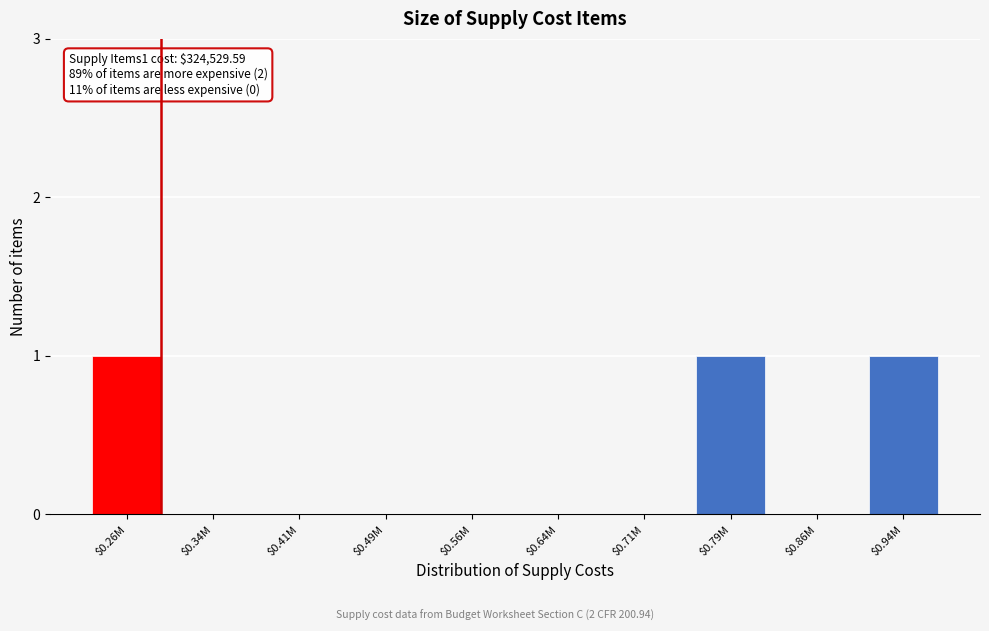

What is the sum of all values?

3